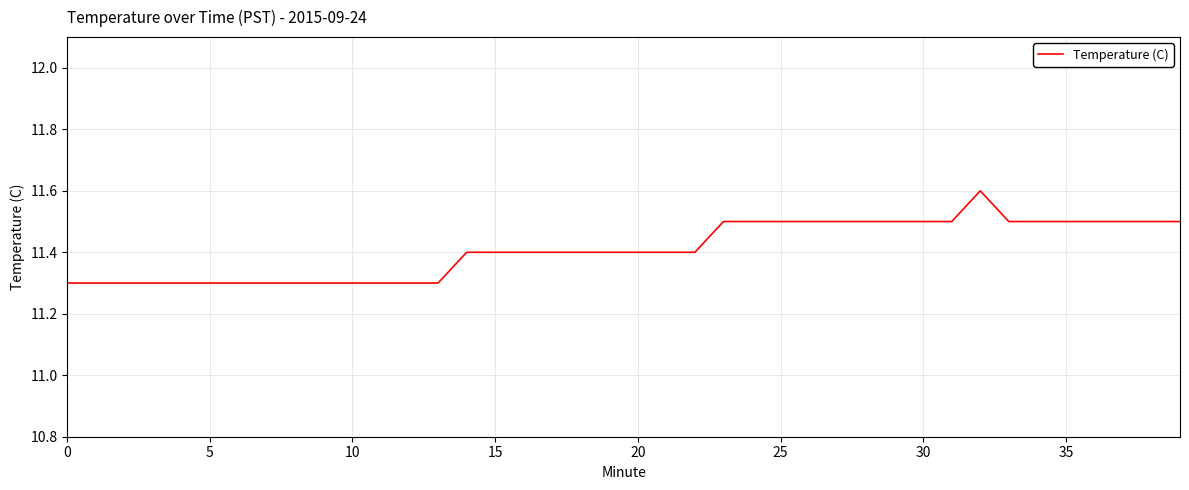

What is the greatest value displayed?

11.6